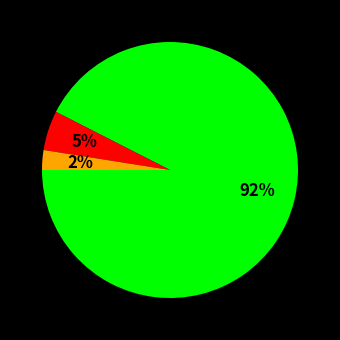

To the nearest percent, what is the average slice percentage?

33%